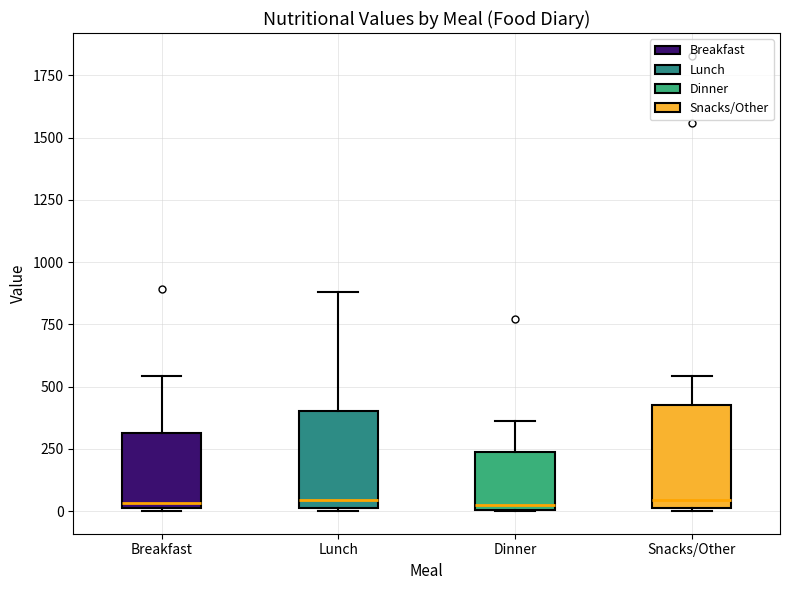

Reading left to right, read every box against the y-axis: the position of its median line, the range the box covers, and the ends of its whiskers. The values are not printed on the chart, so give them approximately, as read against the axis.

Breakfast: median 50, box 0 to 300, whiskers 0 to 550
Lunch: median 50, box 0 to 400, whiskers 0 to 900
Dinner: median 0 (just above the box's lower edge), box 0 to 250, whiskers 0 to 350
Snacks/Other: median 50, box 0 to 450, whiskers 0 to 550